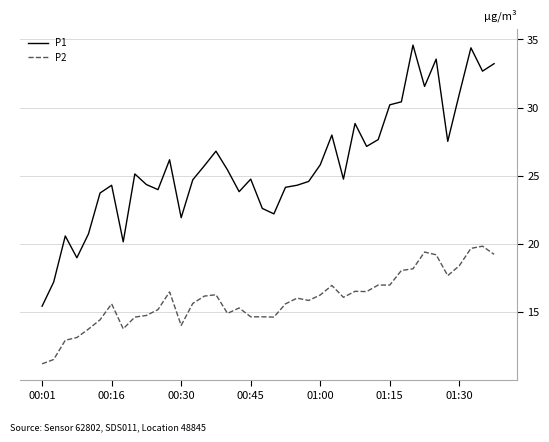

List the series in order of their overall mean, highest first.

P1, P2